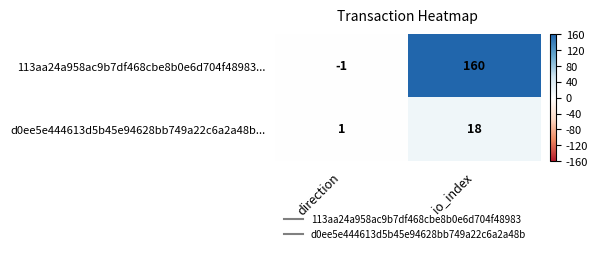

Which series has the largest range (max minus min)?

113aa24a958ac9b7df468cbe8b0e6d704f48983...